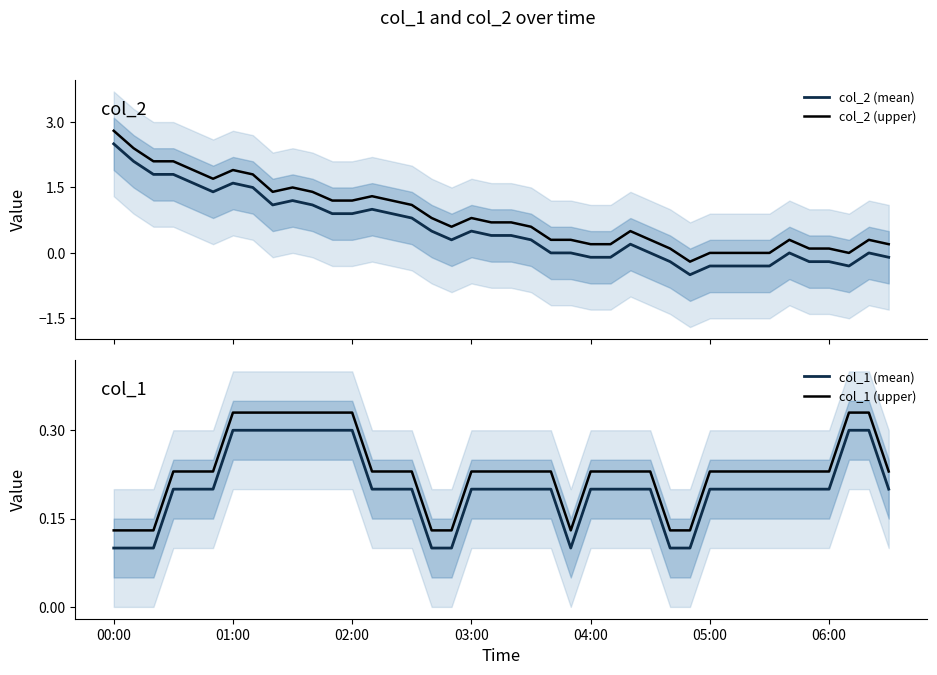

Reading left to right, list all the values displayed in this chart.

col_2 (mean): 2.5	2.1	1.8	1.8	1.6	1.4	1.6	1.5	1.1	1.2	1.1	0.9	0.9	1.0	0.9	0.8	0.5	0.3	0.5	0.4	0.4	0.3	0.0	0.0	-0.1	-0.1	0.2	0.0	-0.2	-0.5	-0.3	-0.3	-0.3	-0.3	0.0	-0.2	-0.2	-0.3	0.0	-0.1
col_2 (upper): 2.8	2.4	2.1	2.1	1.9	1.7	1.9	1.8	1.4	1.5	1.4	1.2	1.2	1.3	1.2	1.1	0.8	0.6	0.8	0.7	0.7	0.6	0.3	0.3	0.2	0.2	0.5	0.3	0.1	-0.2	0.0	0.0	0.0	0.0	0.3	0.1	0.1	0.0	0.3	0.2
col_1 (mean): 0.1	0.1	0.1	0.2	0.2	0.2	0.3	0.3	0.3	0.3	0.3	0.3	0.3	0.2	0.2	0.2	0.1	0.1	0.2	0.2	0.2	0.2	0.2	0.1	0.2	0.2	0.2	0.2	0.1	0.1	0.2	0.2	0.2	0.2	0.2	0.2	0.2	0.3	0.3	0.2
col_1 (upper): 0.1	0.1	0.1	0.2	0.2	0.2	0.3	0.3	0.3	0.3	0.3	0.3	0.3	0.2	0.2	0.2	0.1	0.1	0.2	0.2	0.2	0.2	0.2	0.1	0.2	0.2	0.2	0.2	0.1	0.1	0.2	0.2	0.2	0.2	0.2	0.2	0.2	0.3	0.3	0.2